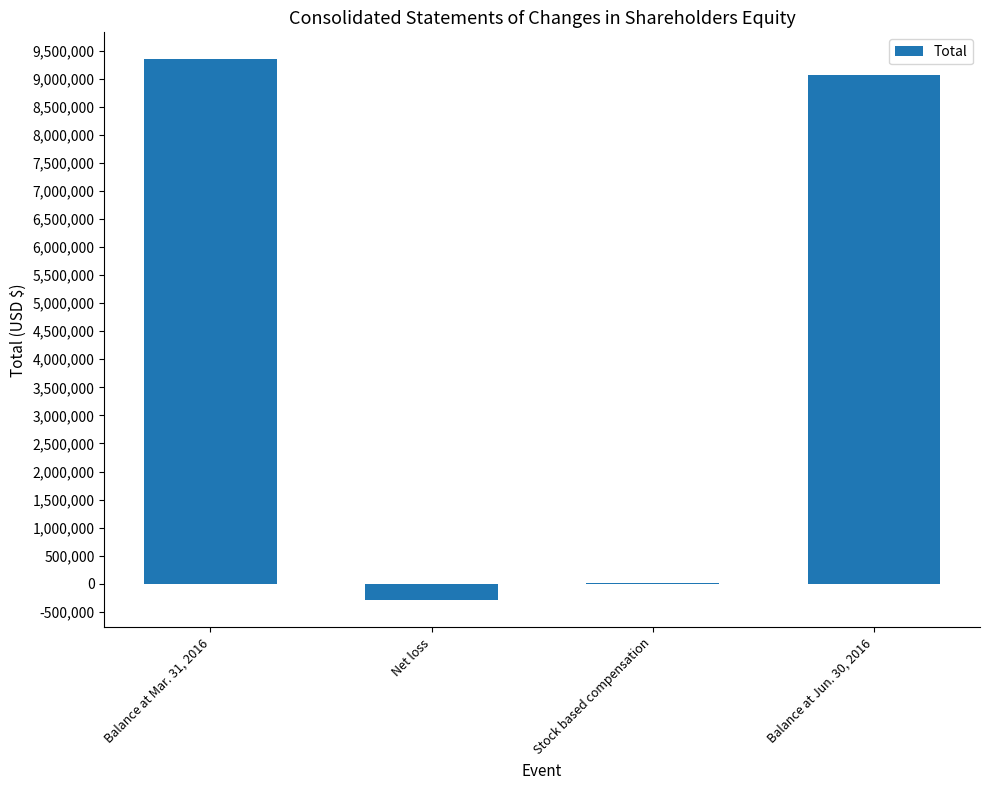

The value at Balance at Jun. 30, 2016 is 9069156. True or false?

True